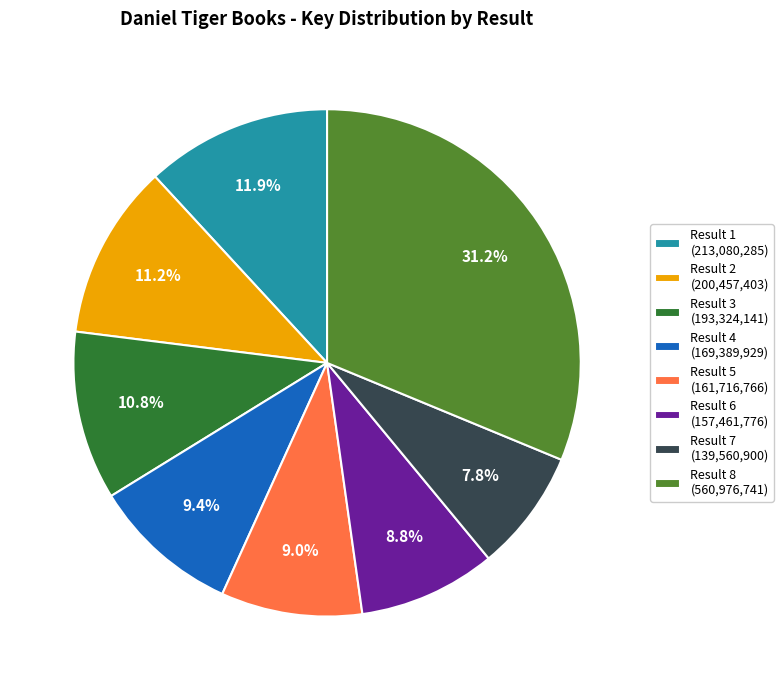

Combined, do Result 8 (560,976,741) and Result 2 (200,457,403) account for over 50%?

No